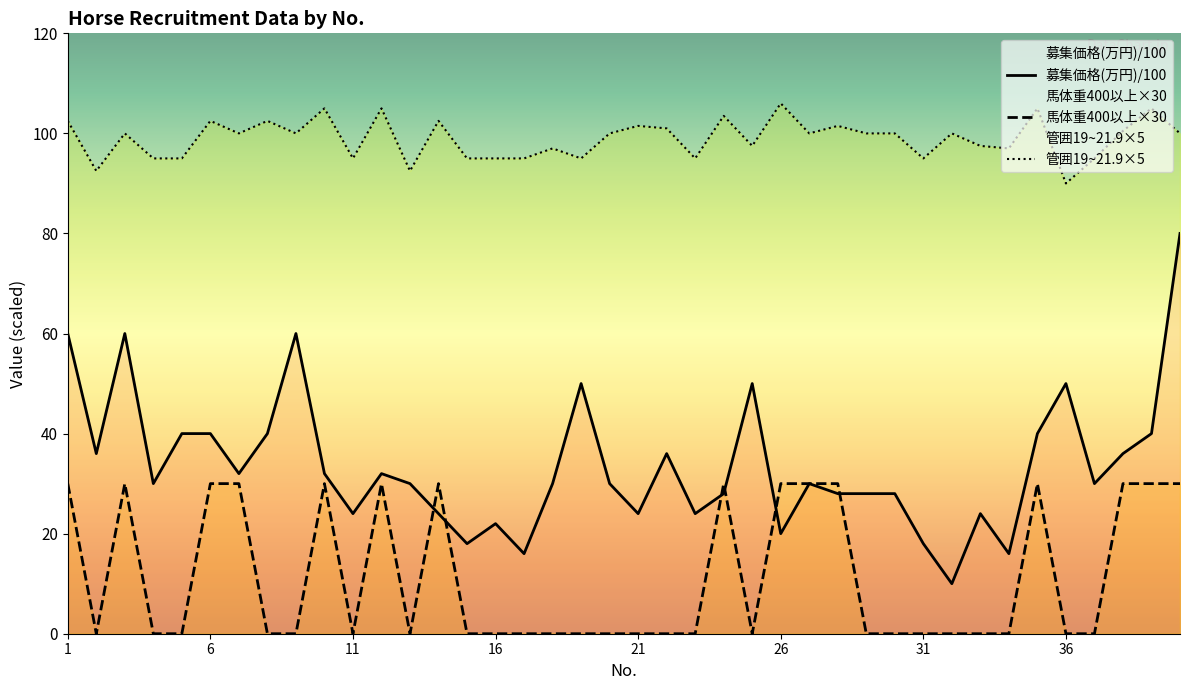

Which series changed the most between 17 and 39?

馬体重400以上